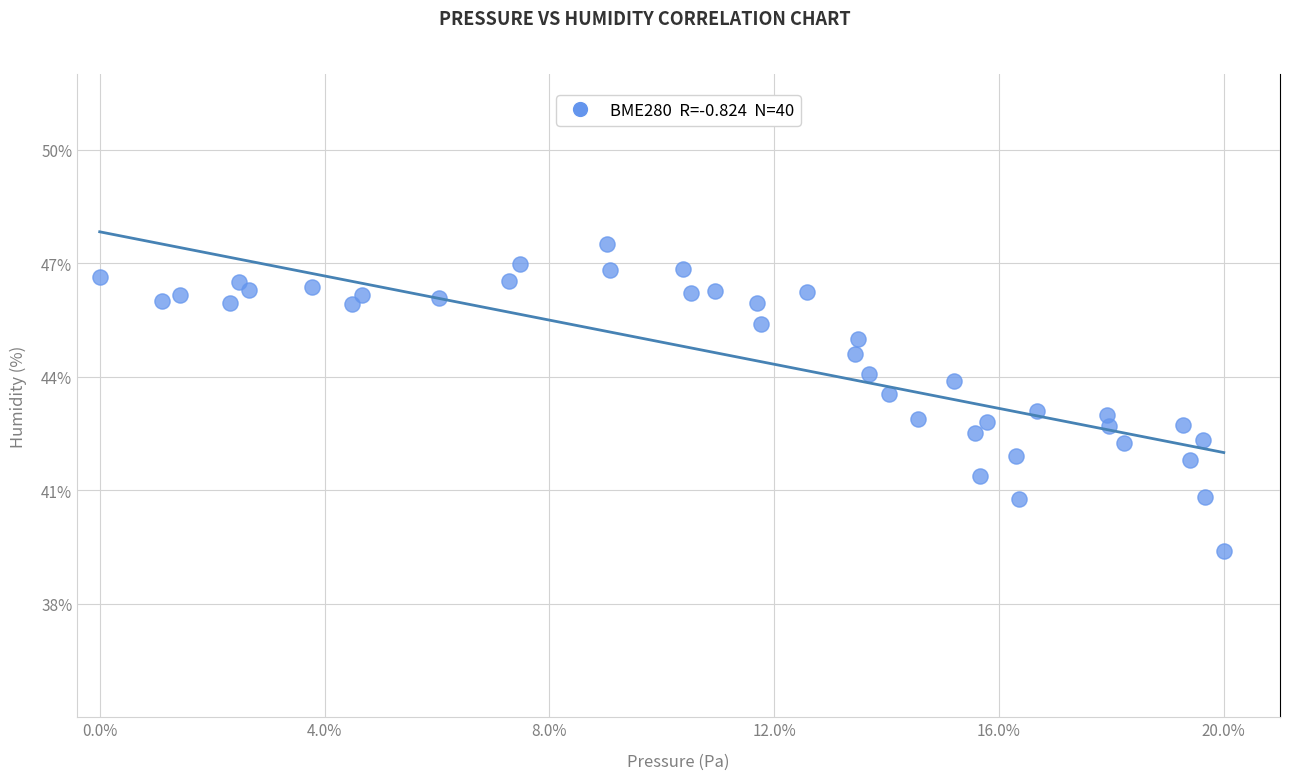

What is the range of X values (max minus min)?

1.0